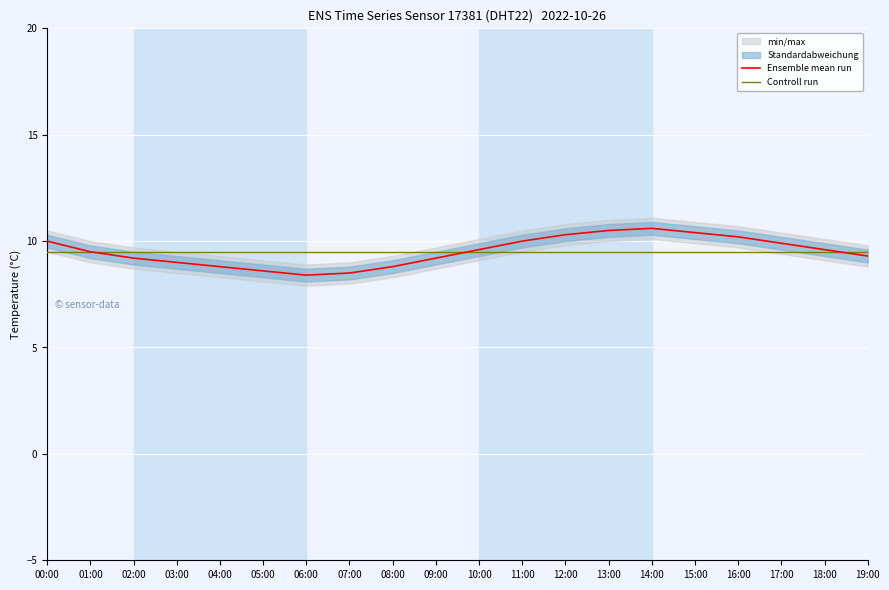

Is it true that Controll run equals 6.6 at 15:00?

False